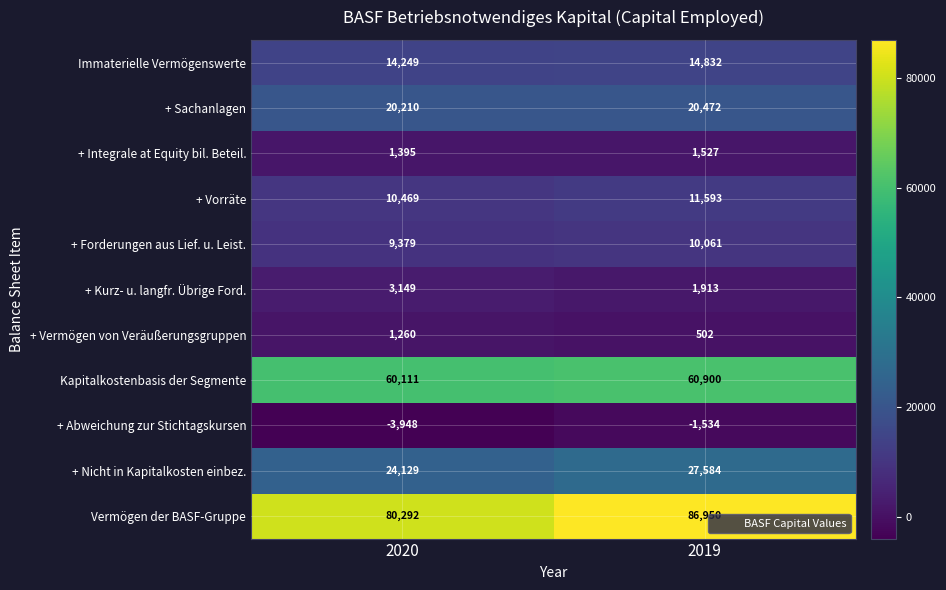

Which label corresponds to the smallest value in the chart?

2020